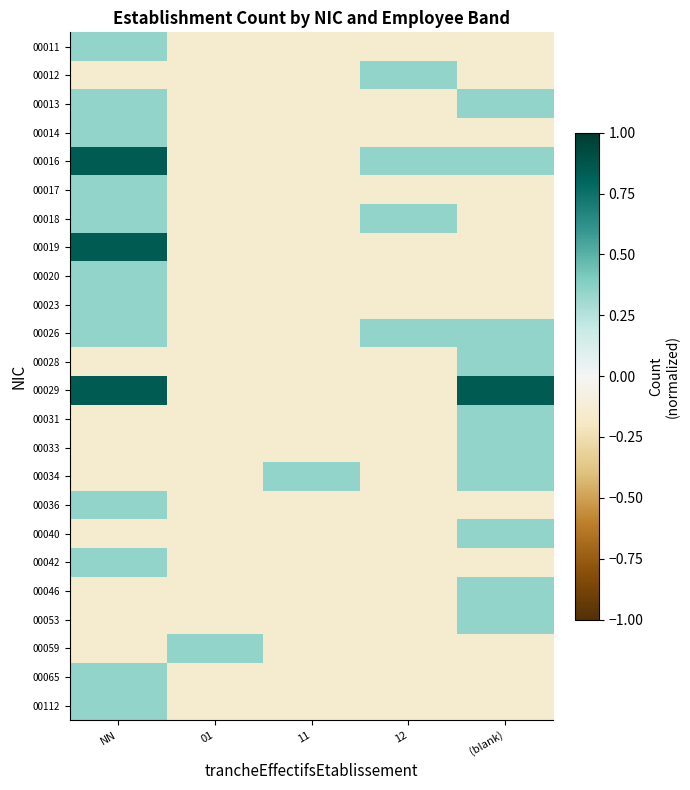

Reading right to left, transcribe all the data shown in this chart.

00011: (blank)=-0.1	12=-0.1	11=-0.1	01=-0.1	NN=0.3
00012: (blank)=-0.1	12=0.3	11=-0.1	01=-0.1	NN=-0.1
00013: (blank)=0.3	12=-0.1	11=-0.1	01=-0.1	NN=0.3
00014: (blank)=-0.1	12=-0.1	11=-0.1	01=-0.1	NN=0.3
00016: (blank)=0.3	12=0.3	11=-0.1	01=-0.1	NN=0.8
00017: (blank)=-0.1	12=-0.1	11=-0.1	01=-0.1	NN=0.3
00018: (blank)=-0.1	12=0.3	11=-0.1	01=-0.1	NN=0.3
00019: (blank)=-0.1	12=-0.1	11=-0.1	01=-0.1	NN=0.8
00020: (blank)=-0.1	12=-0.1	11=-0.1	01=-0.1	NN=0.3
00023: (blank)=-0.1	12=-0.1	11=-0.1	01=-0.1	NN=0.3
00026: (blank)=0.3	12=0.3	11=-0.1	01=-0.1	NN=0.3
00028: (blank)=0.3	12=-0.1	11=-0.1	01=-0.1	NN=-0.1
00029: (blank)=0.8	12=-0.1	11=-0.1	01=-0.1	NN=0.8
00031: (blank)=0.3	12=-0.1	11=-0.1	01=-0.1	NN=-0.1
00033: (blank)=0.3	12=-0.1	11=-0.1	01=-0.1	NN=-0.1
00034: (blank)=0.3	12=-0.1	11=0.3	01=-0.1	NN=-0.1
00036: (blank)=-0.1	12=-0.1	11=-0.1	01=-0.1	NN=0.3
00040: (blank)=0.3	12=-0.1	11=-0.1	01=-0.1	NN=-0.1
00042: (blank)=-0.1	12=-0.1	11=-0.1	01=-0.1	NN=0.3
00046: (blank)=0.3	12=-0.1	11=-0.1	01=-0.1	NN=-0.1
00053: (blank)=0.3	12=-0.1	11=-0.1	01=-0.1	NN=-0.1
00059: (blank)=-0.1	12=-0.1	11=-0.1	01=0.3	NN=-0.1
00065: (blank)=-0.1	12=-0.1	11=-0.1	01=-0.1	NN=0.3
00112: (blank)=-0.1	12=-0.1	11=-0.1	01=-0.1	NN=0.3